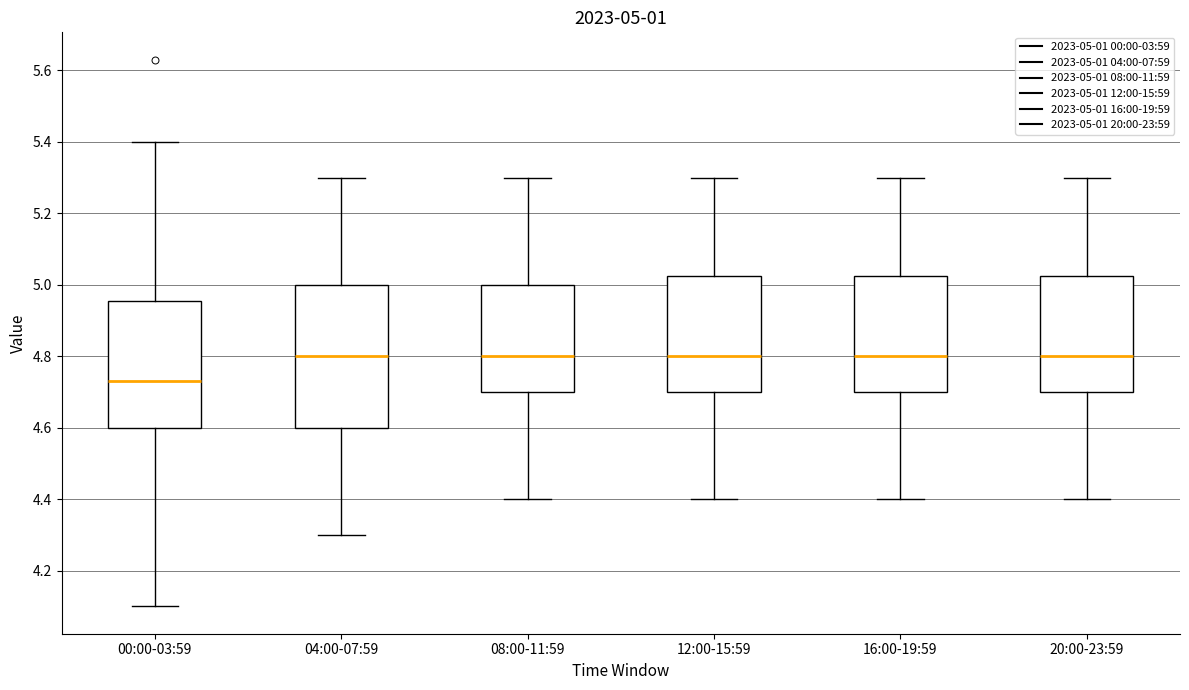

Comparing the boxes themselves (not the whiskers), which one is the tallest?

04:00-07:59